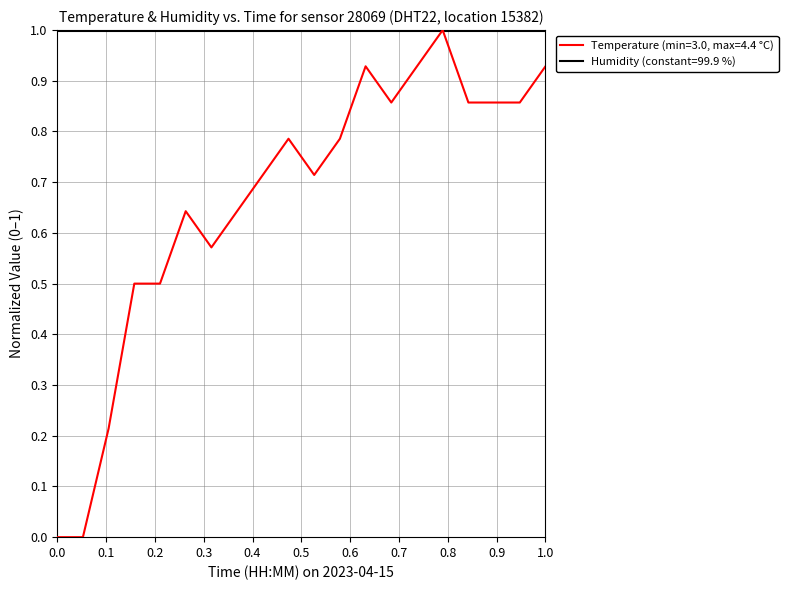

How many lines are shown in the chart?

2